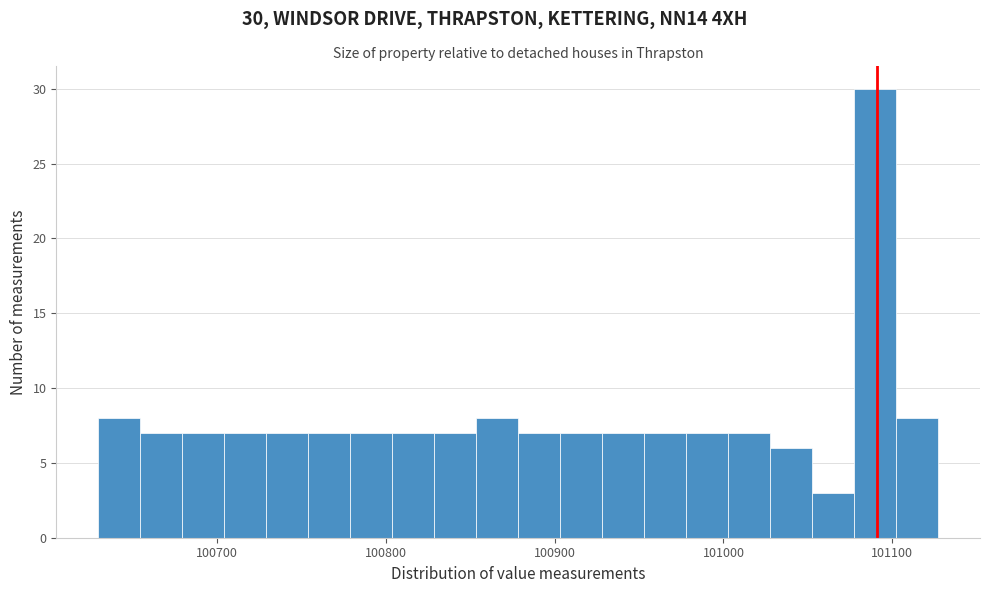

Around what value on the x-axis is the tallest bar? Give the approximate position of its centre, as read against the axis.

101090